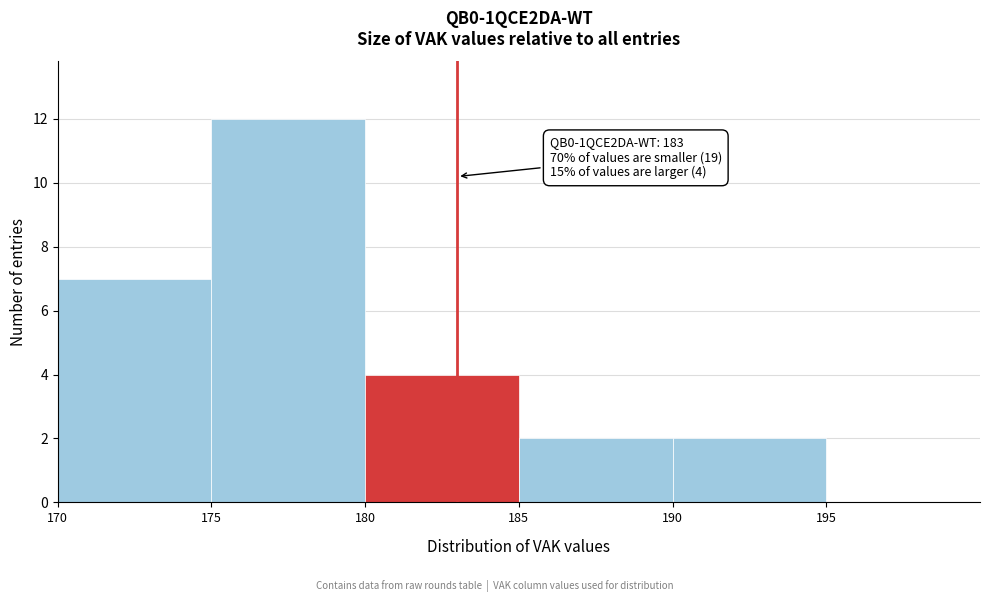

Which range on the x-axis has the tallest bar?

175 to 180